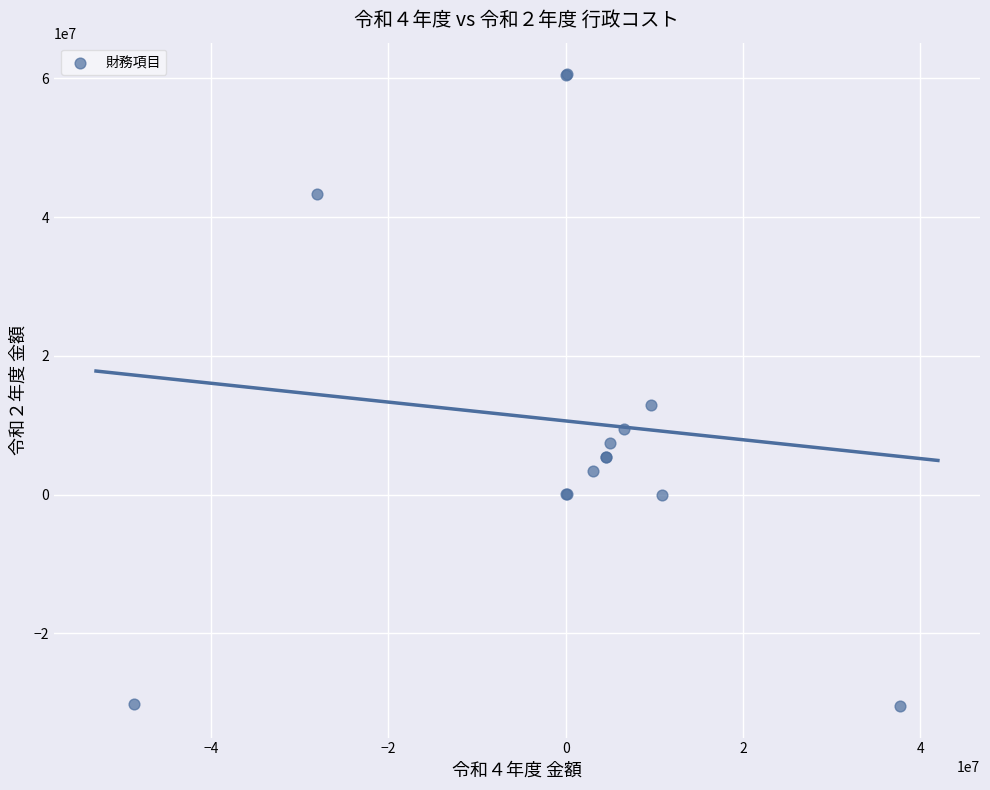

What Y value in the scatter plot is closest to 15079337?

12936577